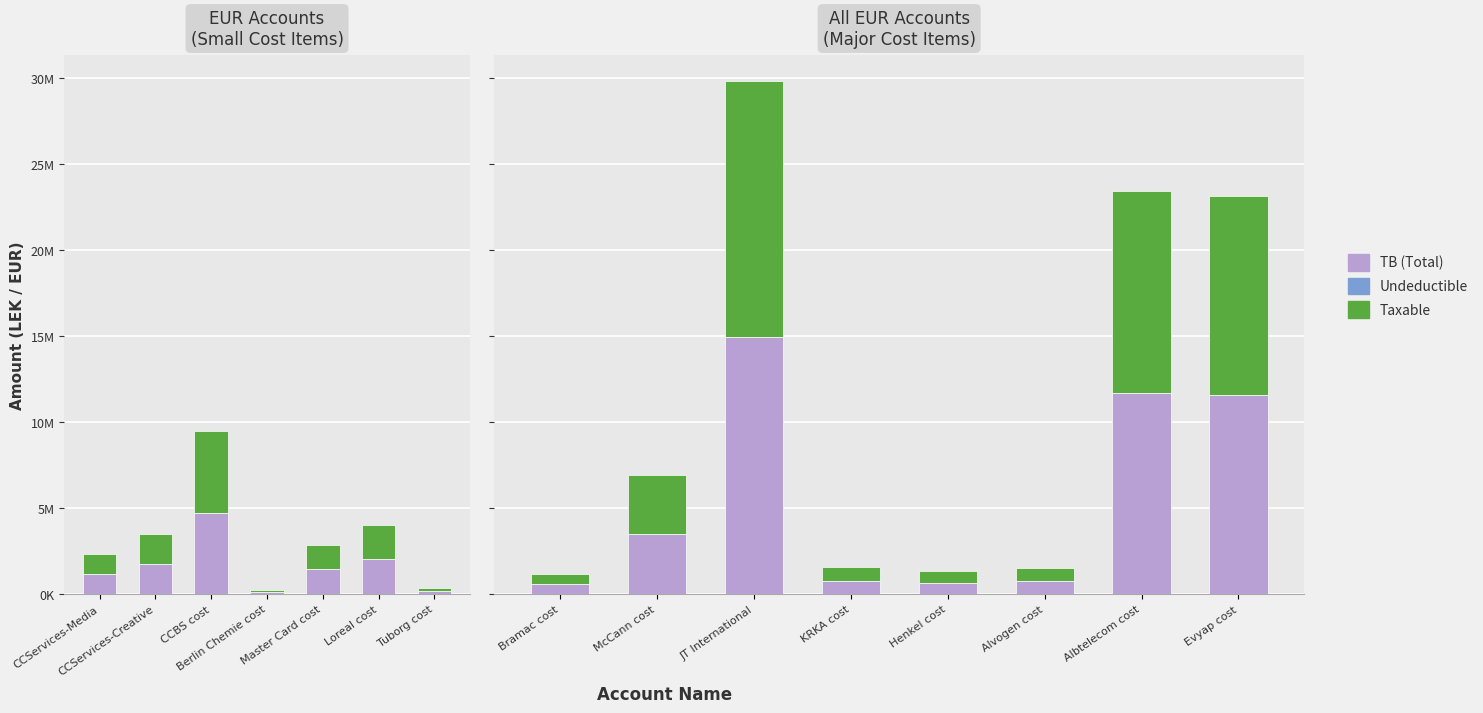

What is the total value across all series at Evyap cost?

23149262.2